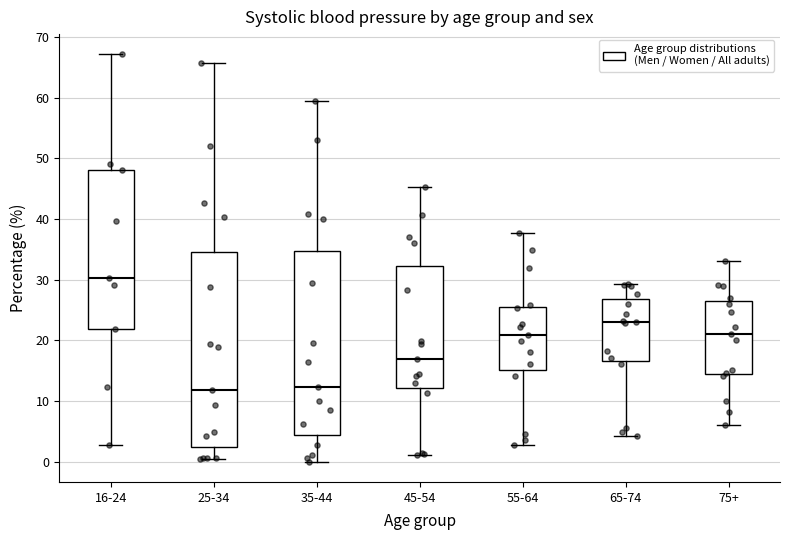

Reading left to right, transcribe this box plot: for each box, give where its median line is, the range the box spans, and where its two whiskers end, as read against the y-axis. The values are not printed on the chart, so give them approximately, as read against the axis.

16-24: median 30, box 22 to 48, whiskers 3 to 67
25-34: median 12, box 2 to 35, whiskers 0 to 66
35-44: median 12, box 4 to 35, whiskers 0 to 59
45-54: median 17, box 12 to 32, whiskers 1 to 45
55-64: median 21, box 15 to 26, whiskers 3 to 38
65-74: median 23, box 17 to 27, whiskers 4 to 29
75+: median 21, box 14 to 27, whiskers 6 to 33